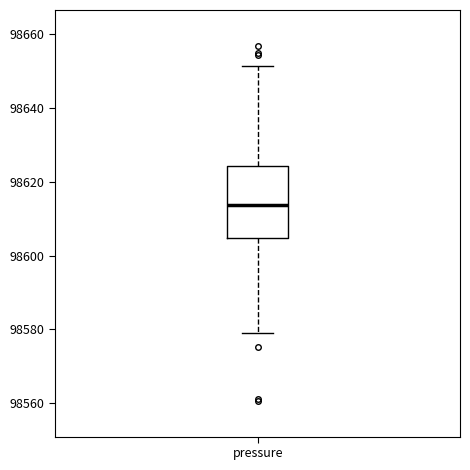

Read this box plot against the y-axis: the position of the median line, the range covered by the box, and the ends of both whiskers. The values are not printed on the chart, so give them approximately, as read against the axis.

median 98614, box 98604 to 98624, whiskers 98578 to 98652